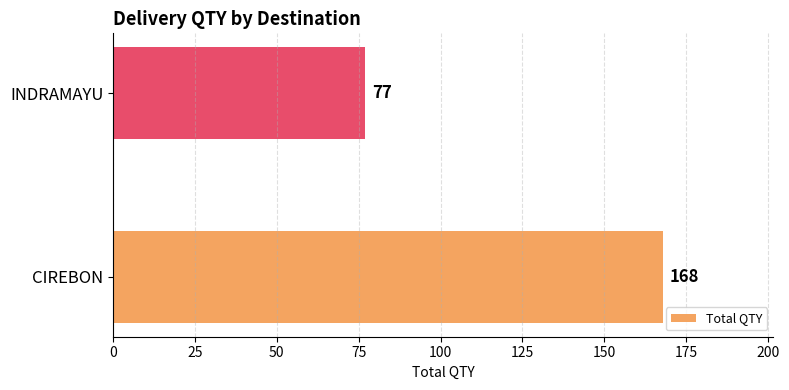

Reading bottom to top, extract all data points from this chart.

CIREBON=168	INDRAMAYU=77